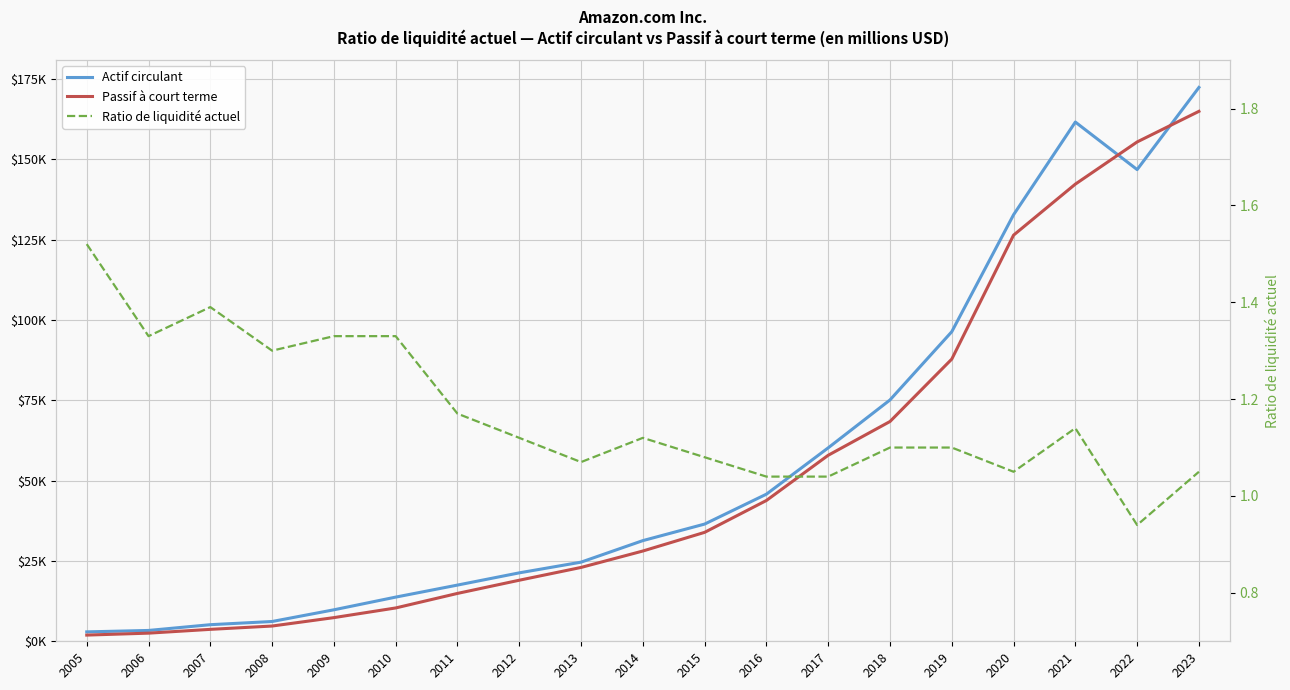

In Ratio de liquidité actuel, how many points are higher than both neighbors (excluding endpoints)?

3